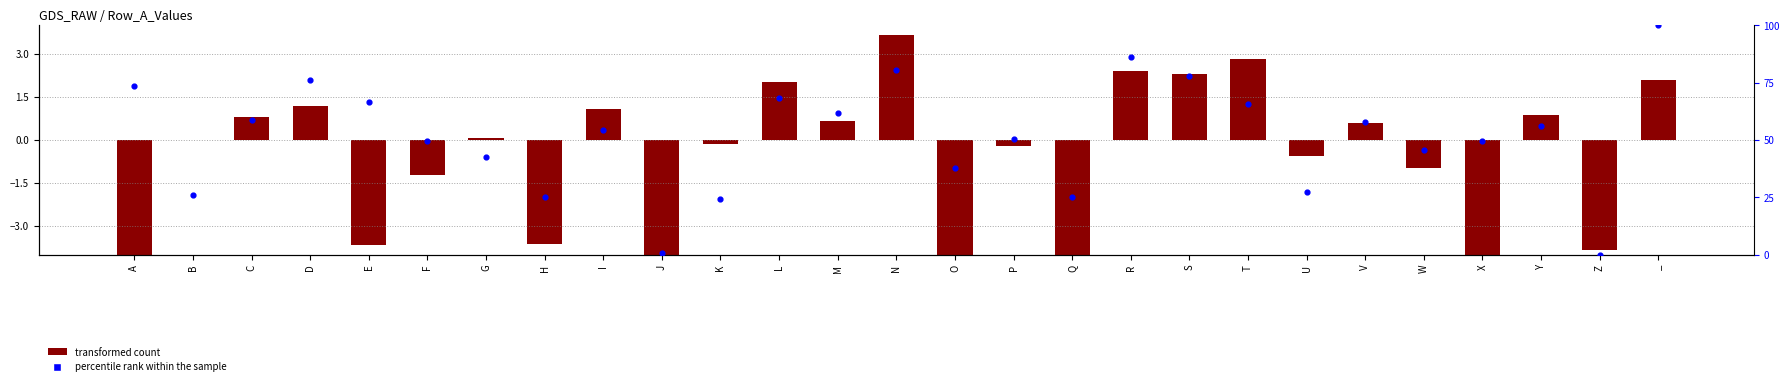

At how many categories does at least one series exceed 11?

25